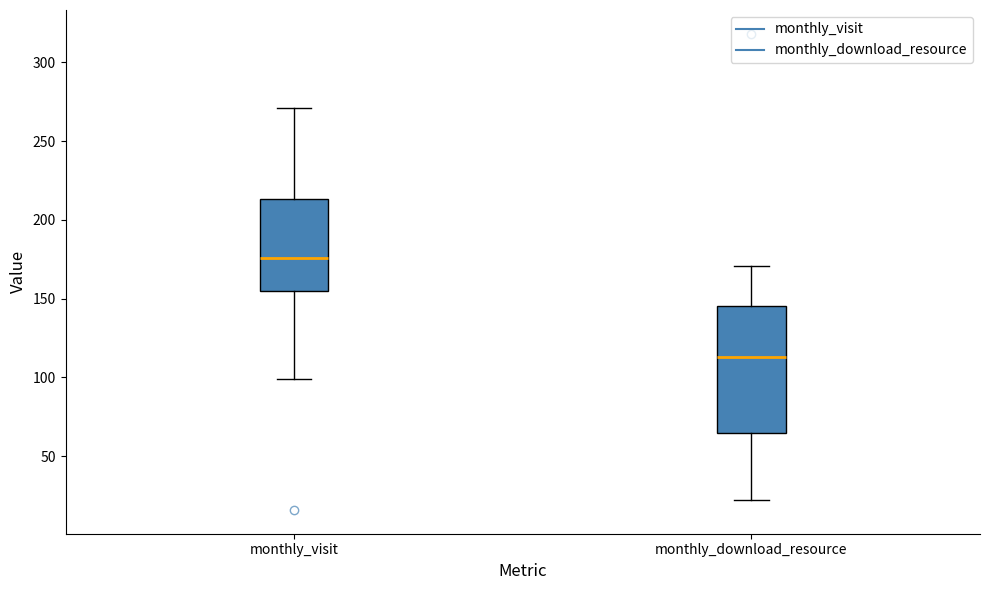

Reading left to right, read every box against the y-axis: the position of its median line, the range the box covers, and the ends of its whiskers. The values are not printed on the chart, so give them approximately, as read against the axis.

monthly_visit: median 175, box 155 to 215, whiskers 100 to 270
monthly_download_resource: median 115, box 65 to 145, whiskers 20 to 170